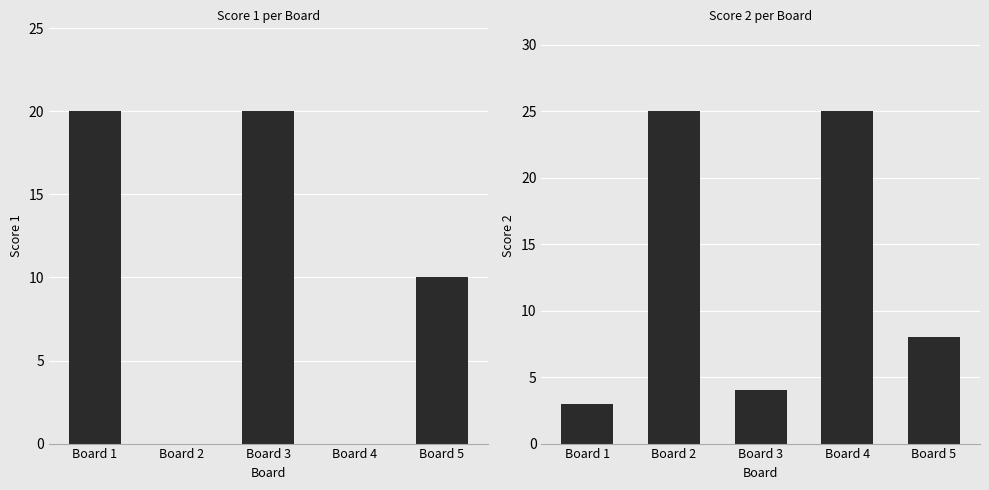

How many groups of bars are there?

5